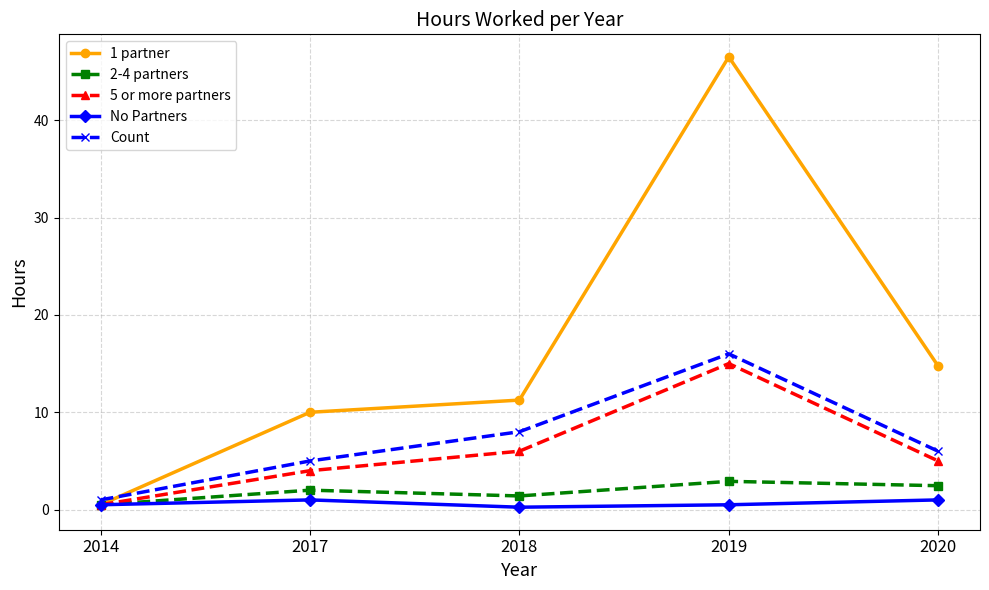

How many categories are shown in the chart?

5